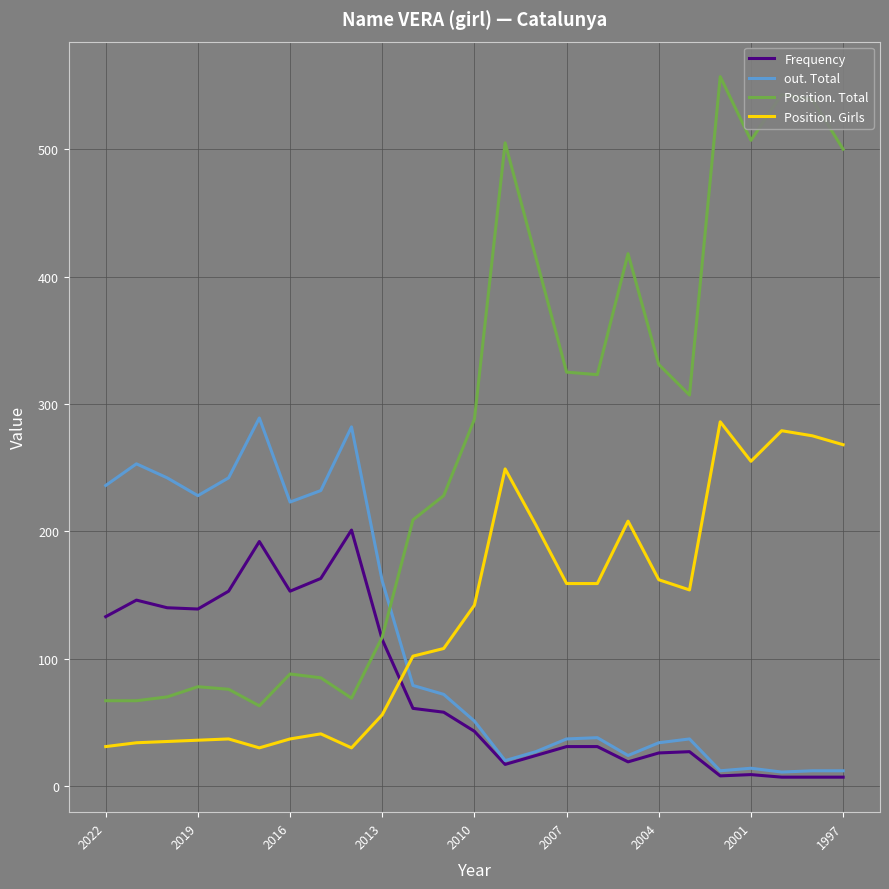

True or false: Position. Girls and Position. Total cross at least once.

False